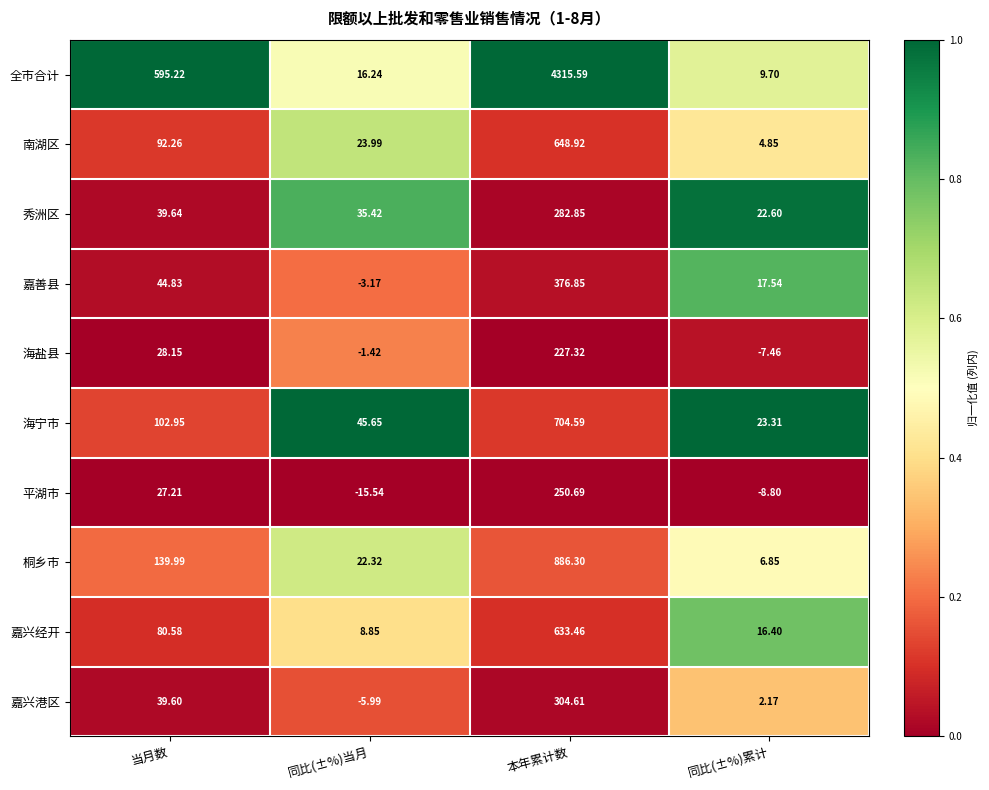

At which label does 平湖市 first exceed 27?

当月数